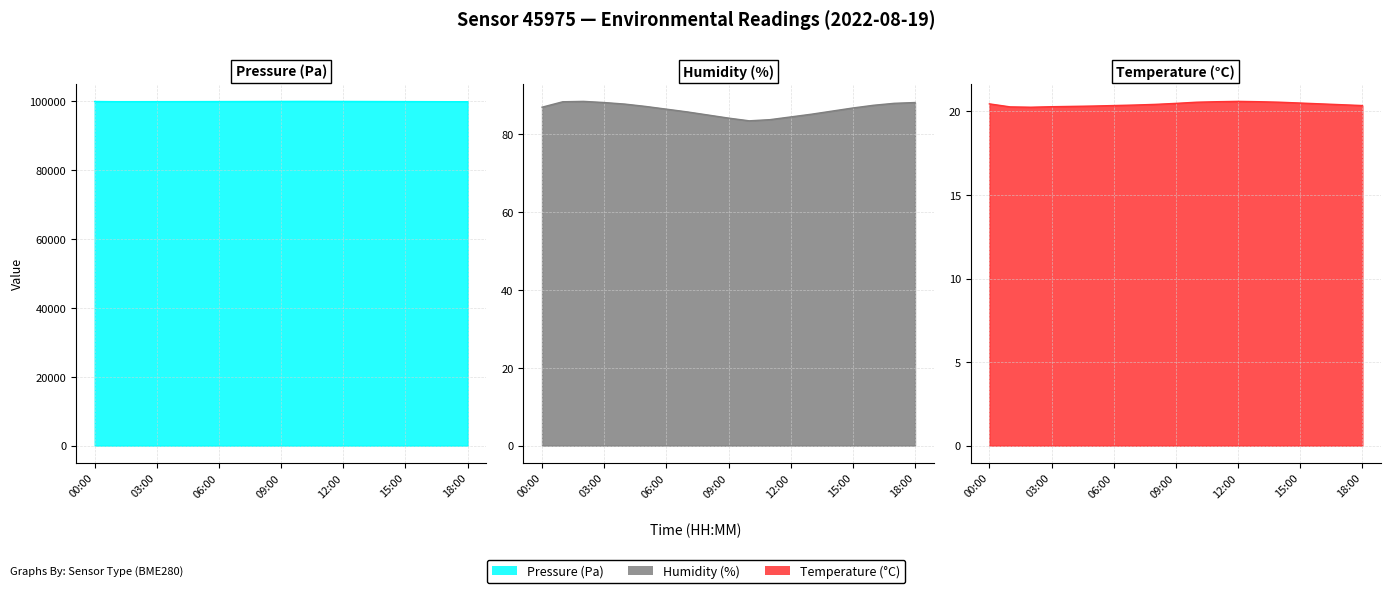

True or false: humidity and temperature cross at least once.

False